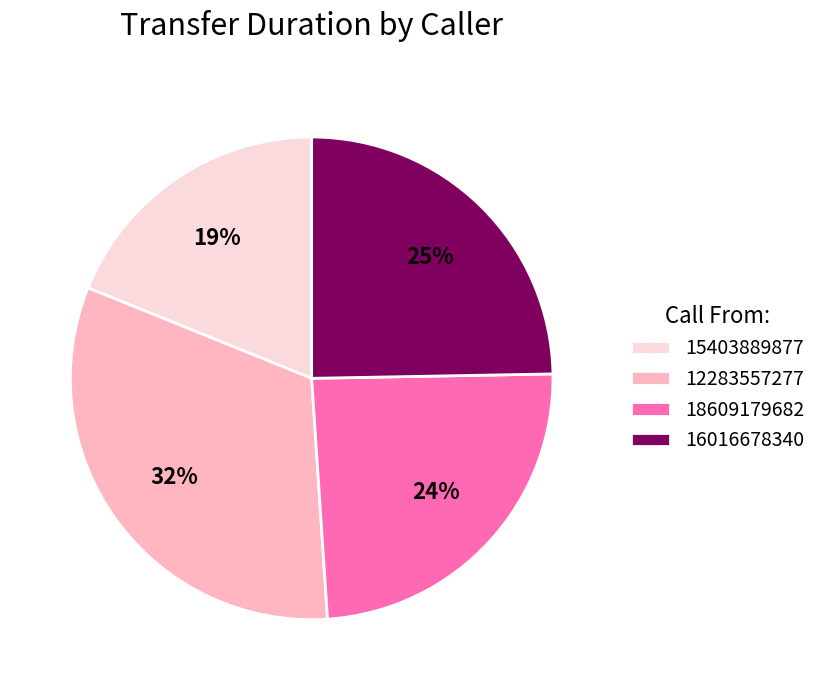

Is there a majority slice in this chart?

No